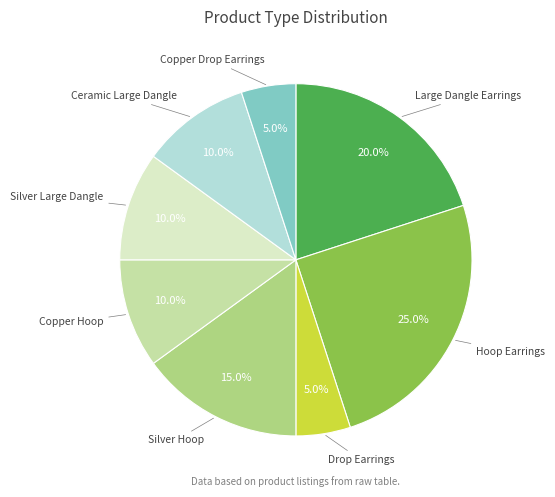

Does any single category account for the majority?

No